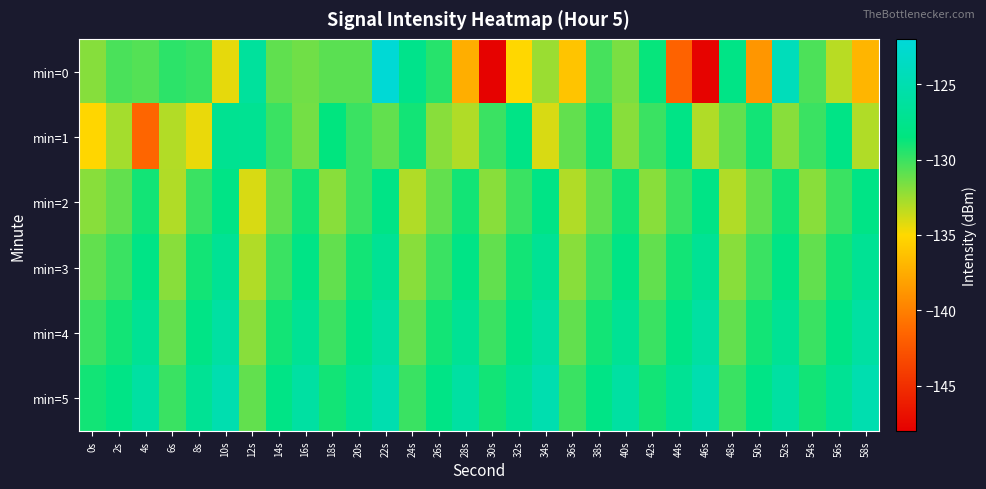

Which series changed the most between 4s and 52s?

min=1